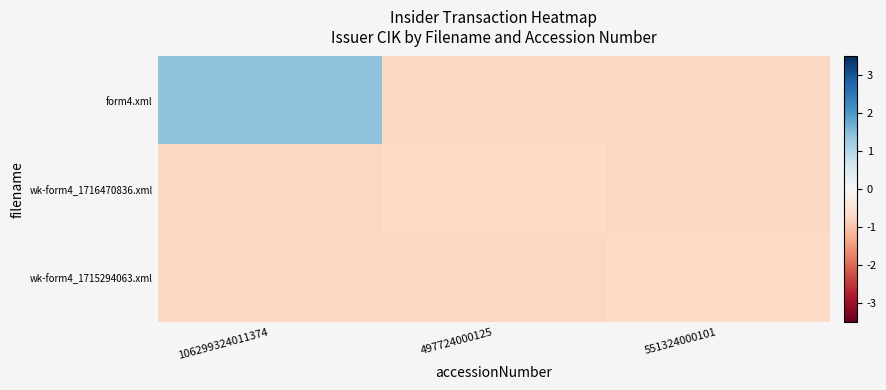

Which category has the highest value across all series?

106299324011374